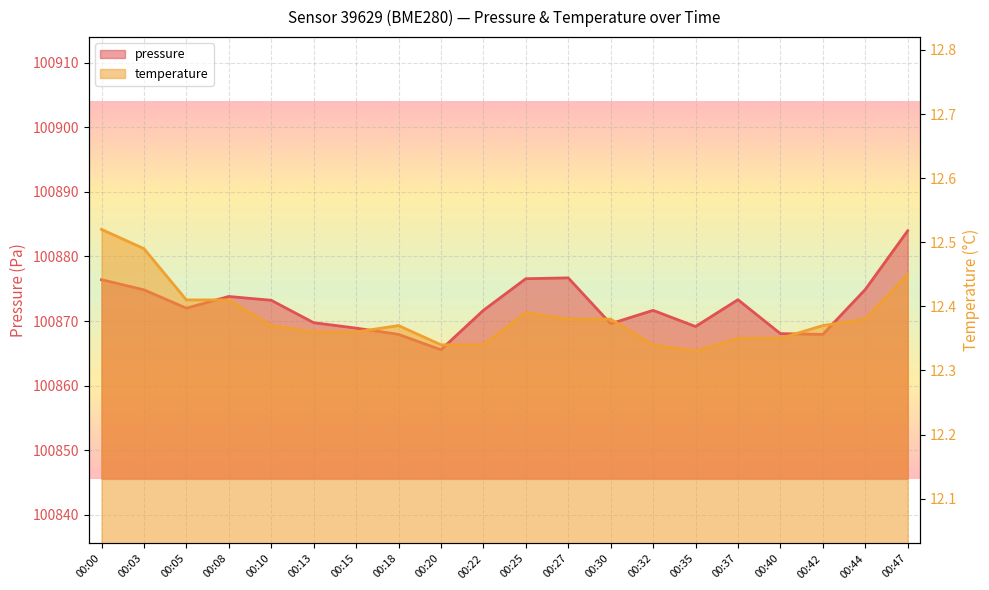

Reading left to right, list all the values displayed in this chart.

pressure: 100876.4	100874.8	100872.0	100873.8	100873.2	100869.8	100868.9	100867.9	100865.6	100871.7	100876.6	100876.7	100869.6	100871.7	100869.2	100873.3	100868.1	100867.9	100874.9	100884.0
temperature: 12.5	12.5	12.4	12.4	12.4	12.4	12.4	12.4	12.3	12.3	12.4	12.4	12.4	12.3	12.3	12.3	12.3	12.4	12.4	12.4